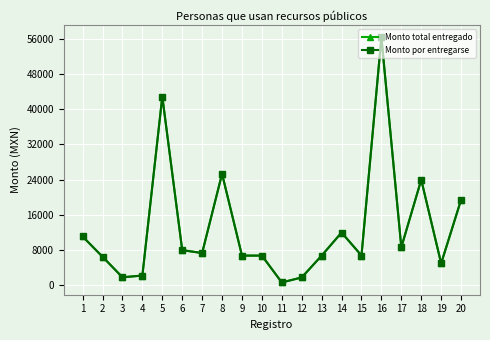

What is the difference between the second highest and minimum values in the Monto por entregarse series?

42236.0